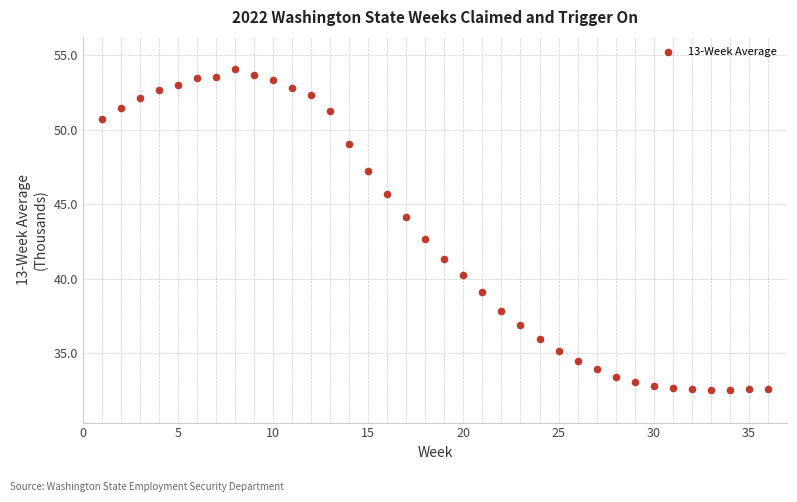

What Y value in the scatter plot is closest to 43?

42.7